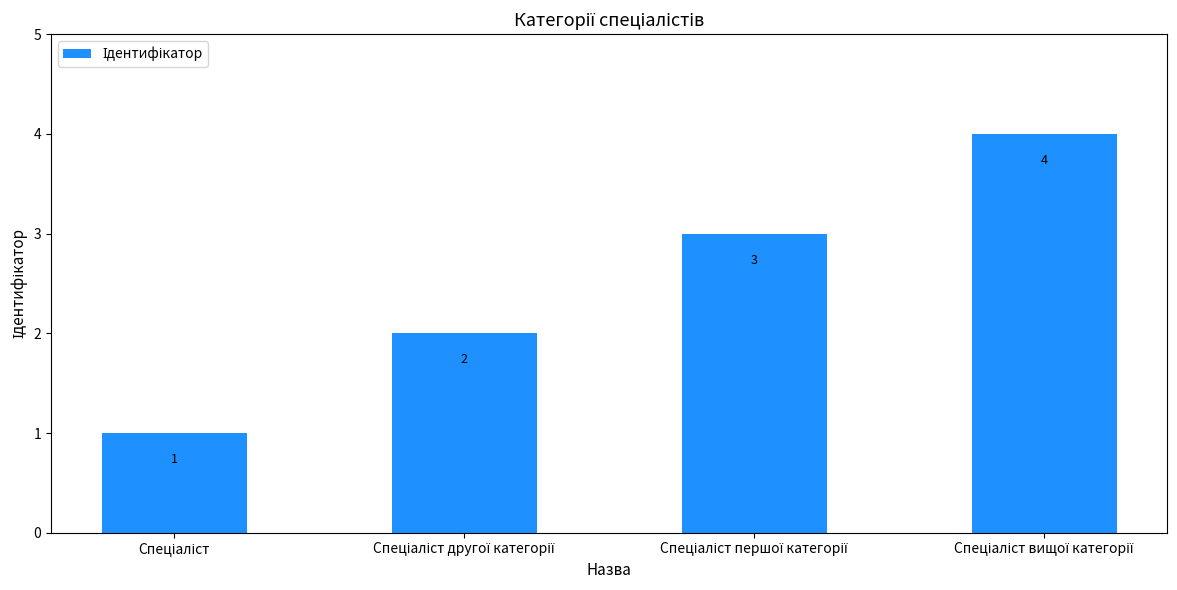

What is the value of the 1st bar from the left?

1